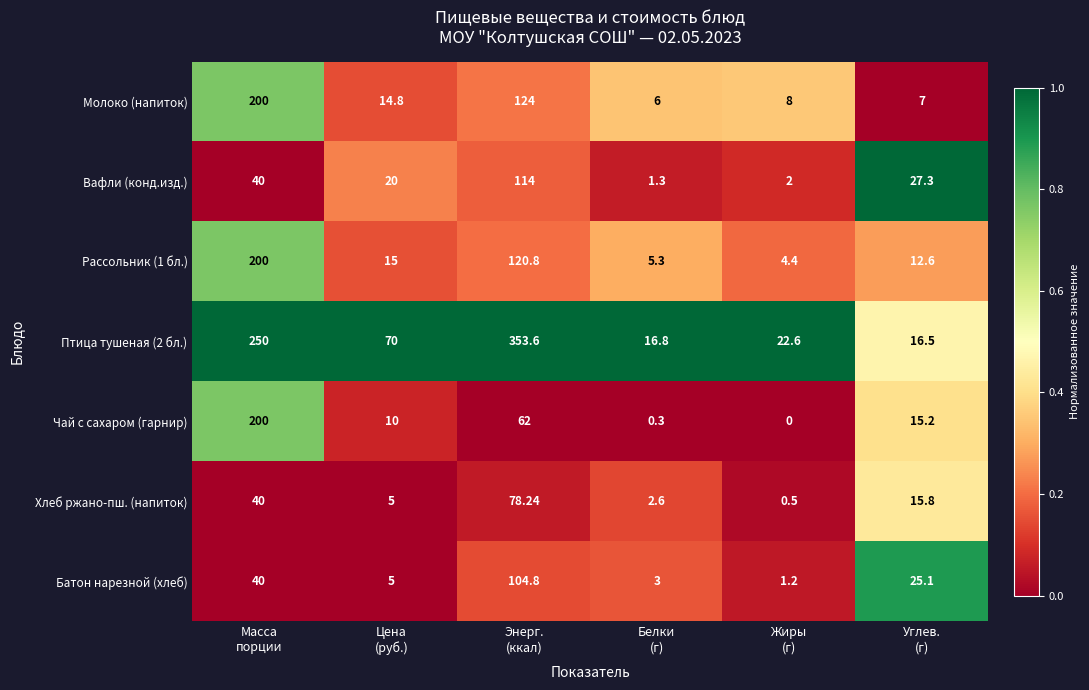

At Энерг.
(ккал), list the series in order from largest to smallest.

Птица тушеная (2 бл.), Молоко (напиток), Рассольник (1 бл.), Вафли (конд.изд.), Батон нарезной (хлеб), Хлеб ржано-пш. (напиток), Чай с сахаром (гарнир)